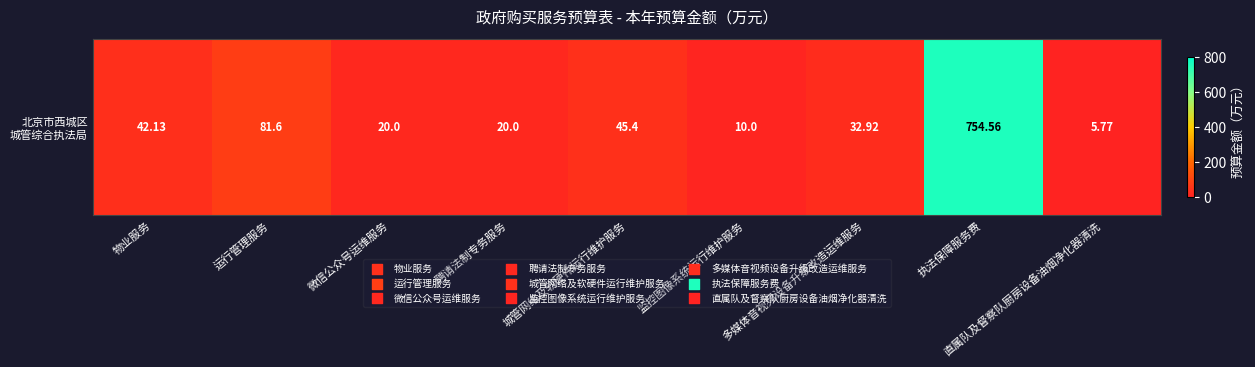

Between 物业服务 and 运行管理服务, which is larger?

运行管理服务